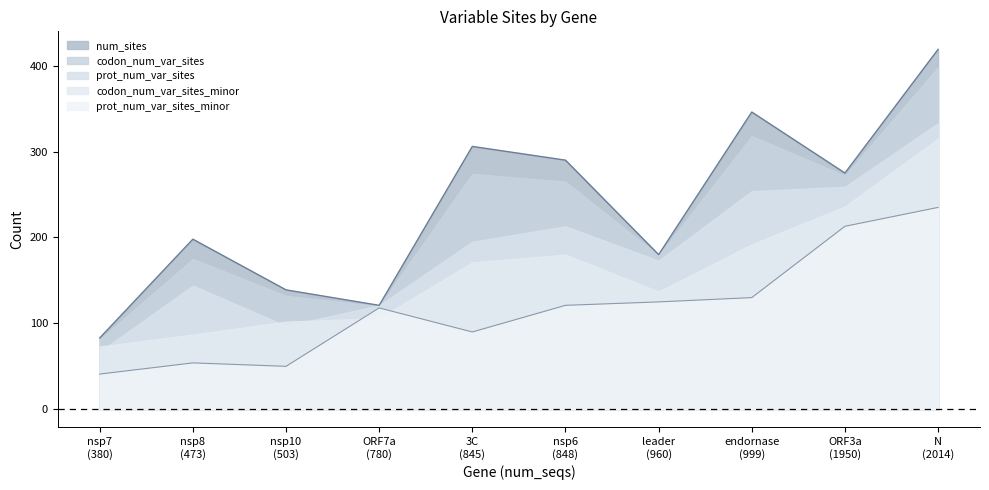

Rank the series at nsp8 from lowest to highest value.

prot_num_var_sites_minor, codon_num_var_sites_minor, prot_num_var_sites, codon_num_var_sites, num_sites